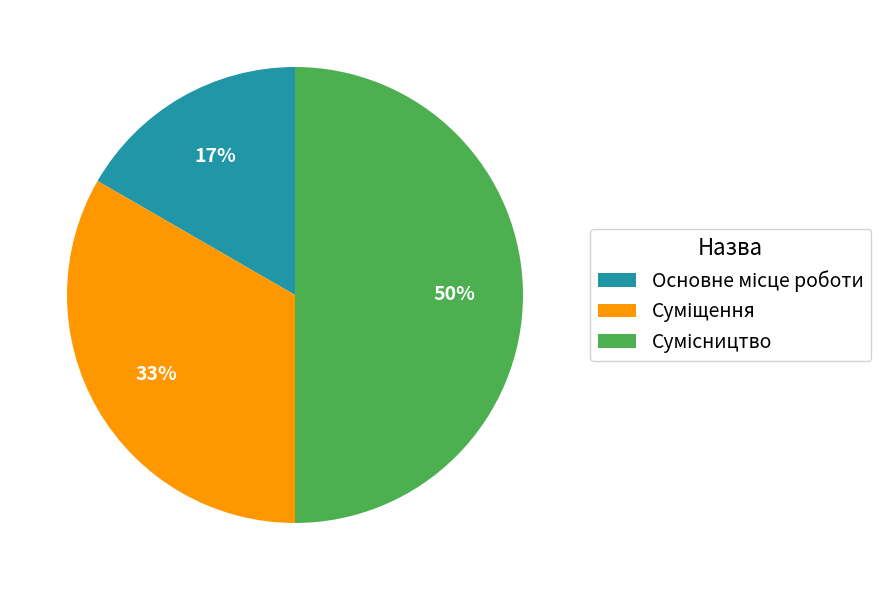

To the nearest percent, what is the difference between the largest and smallest slice percentages?

33%